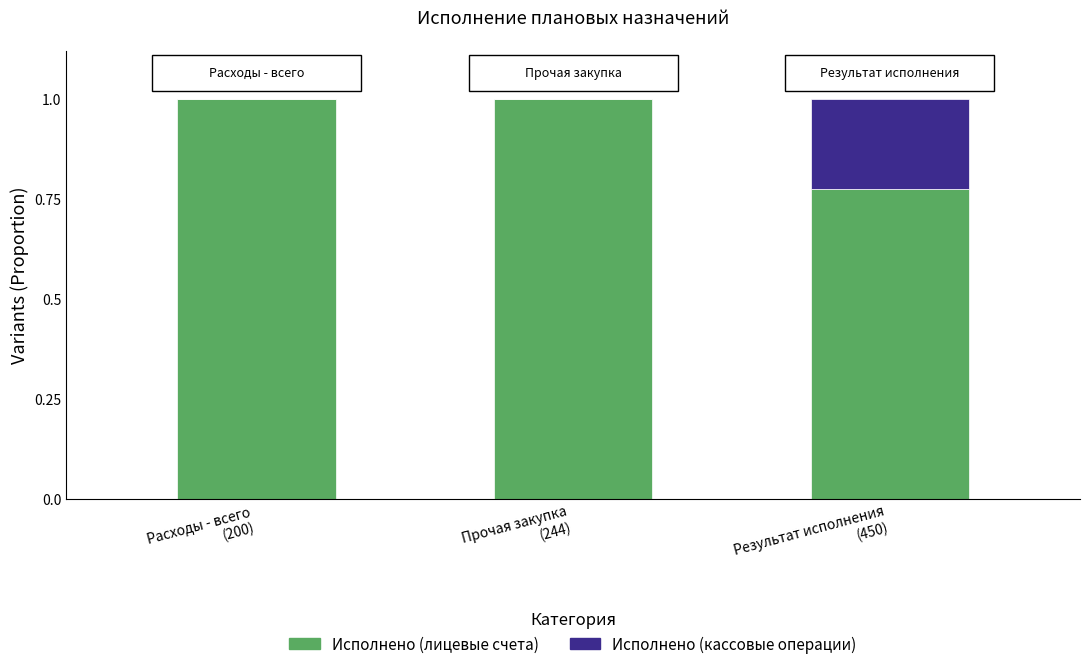

Is it true that Исполнено (лицевые счета) equals 0.3 at Результат исполнения
(450)?

False